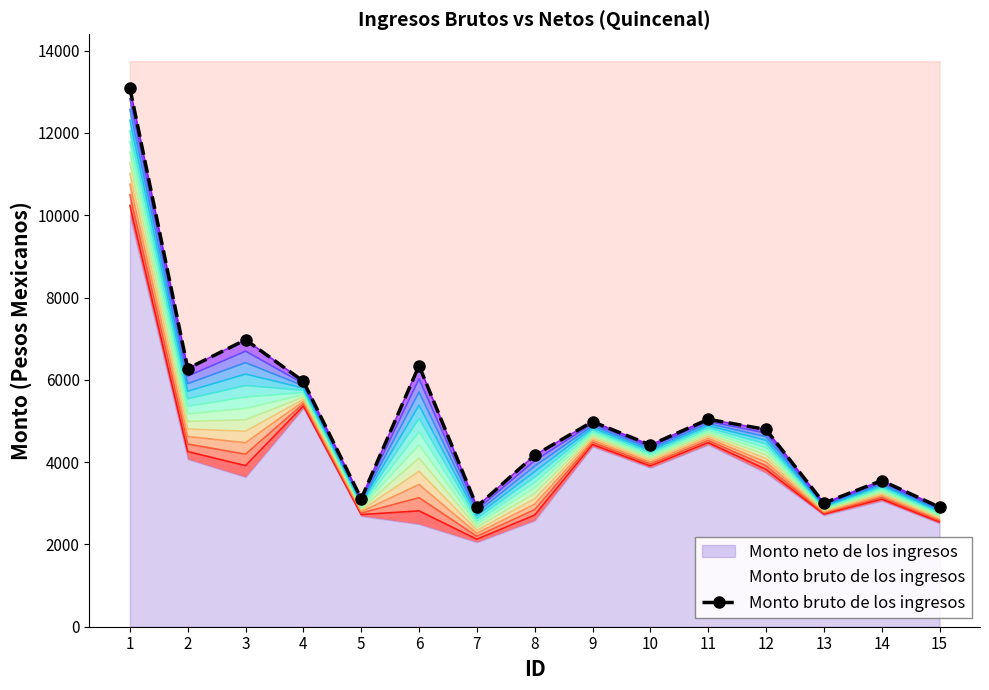

True or false: the data shows 2716.4 at 4.

False